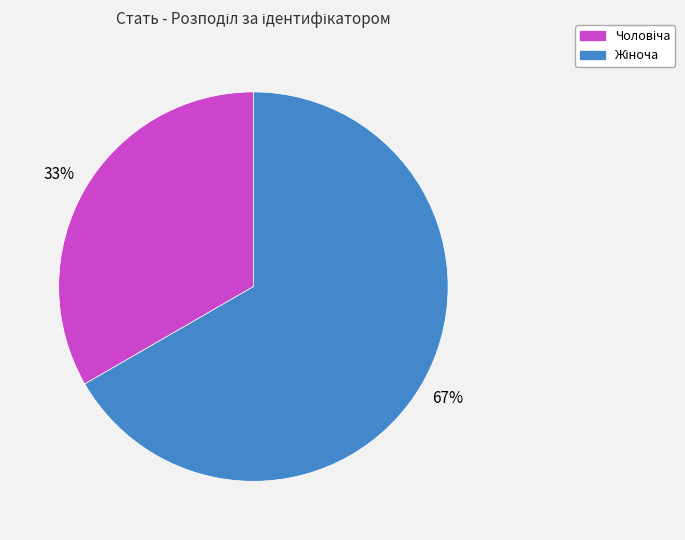

To the nearest percent, what is the average slice percentage?

50%